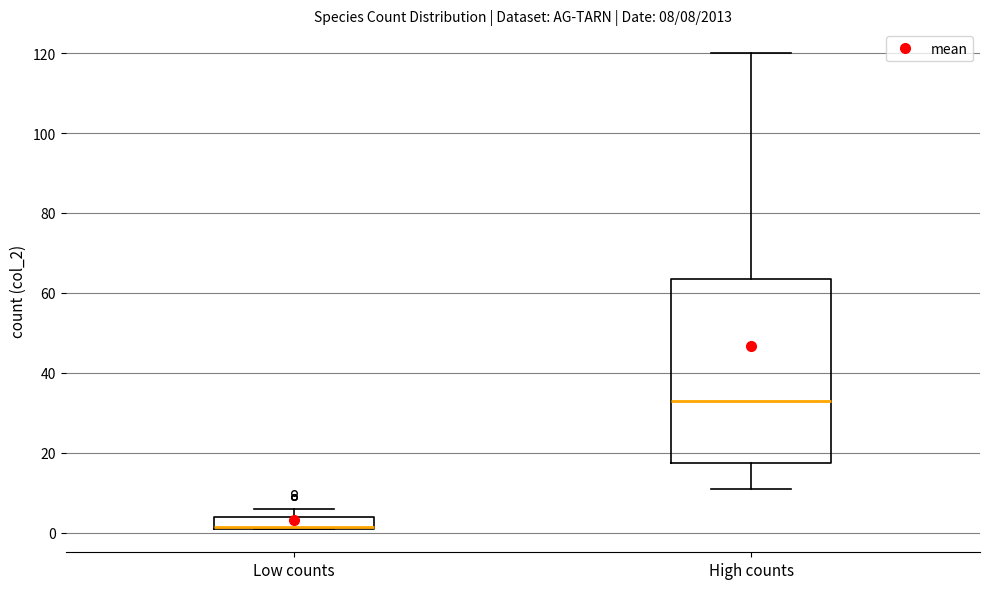

Which box is the tallest, from its lower edge to its upper edge?

High counts